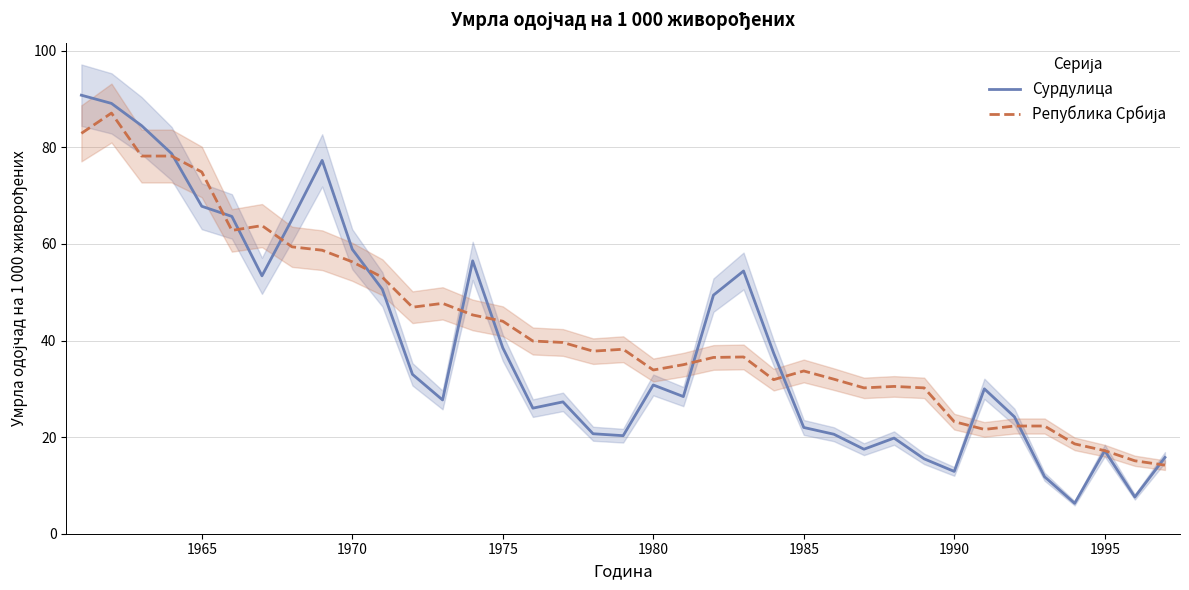

What is the highest value of the Сурдулица series?

90.8